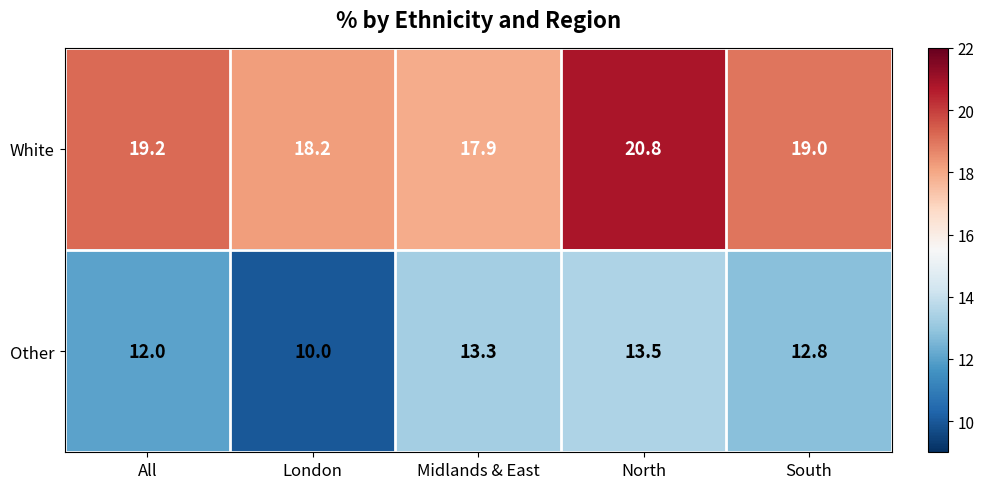

Reading left to right, transcribe all the data shown in this chart.

White: All=19.2	London=18.2	Midlands & East=17.9	North=20.8	South=19.0
Other: All=12.0	London=10.0	Midlands & East=13.3	North=13.5	South=12.8